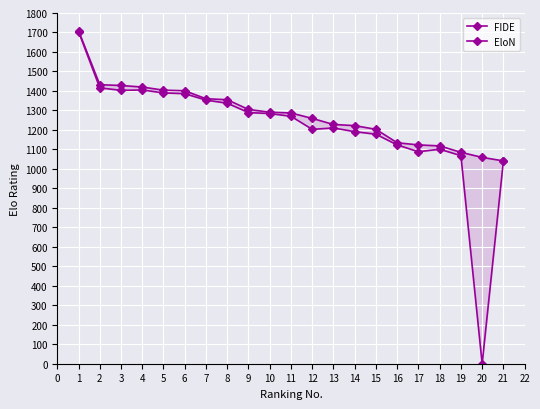

True or false: FIDE and EloN cross at least once.

False